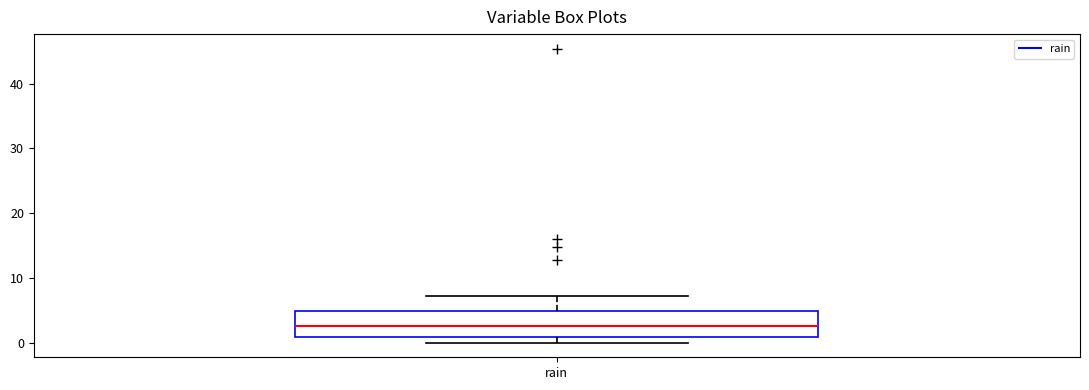

Where is the lower edge of the box for rain on the y-axis? The values are not printed on the chart, so give them approximately, as read against the axis.

1